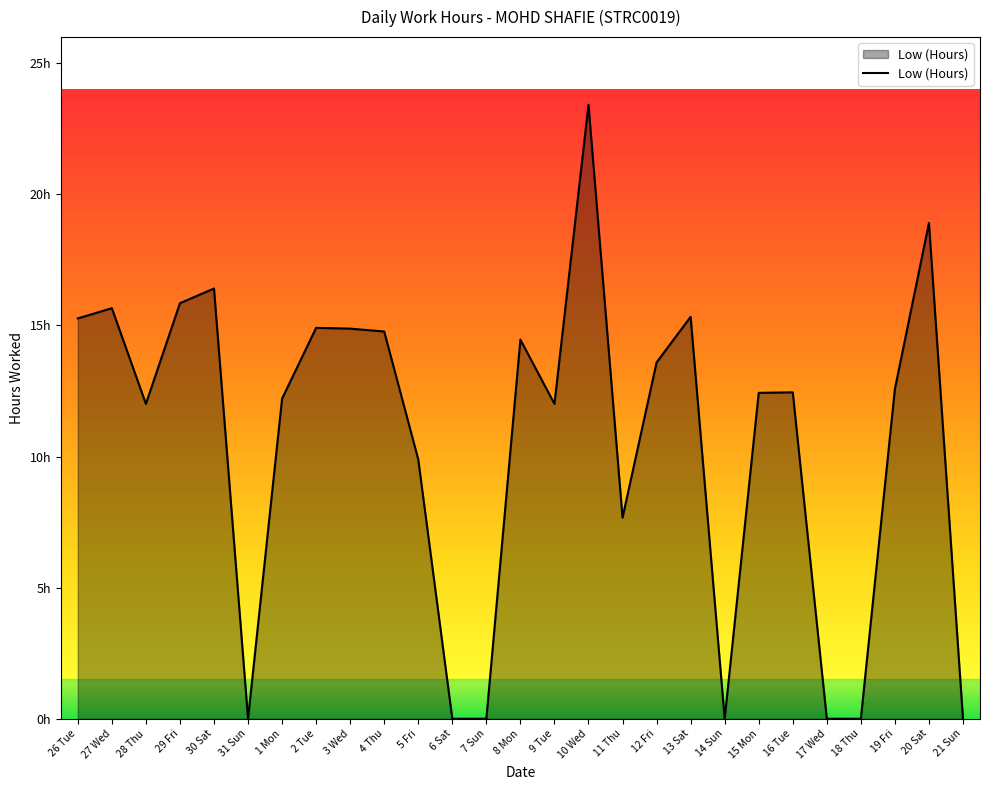

Does the chart display data point markers on the line(s)?

No